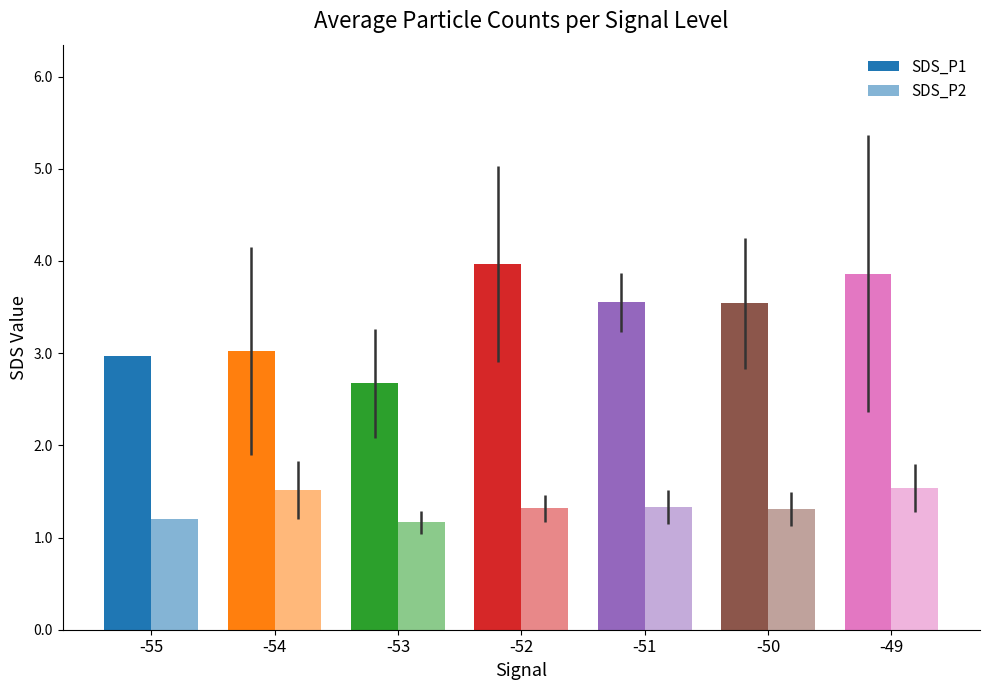

List the labels in order of SDS_P1 value, largest first.

-52, -49, -51, -50, -54, -55, -53